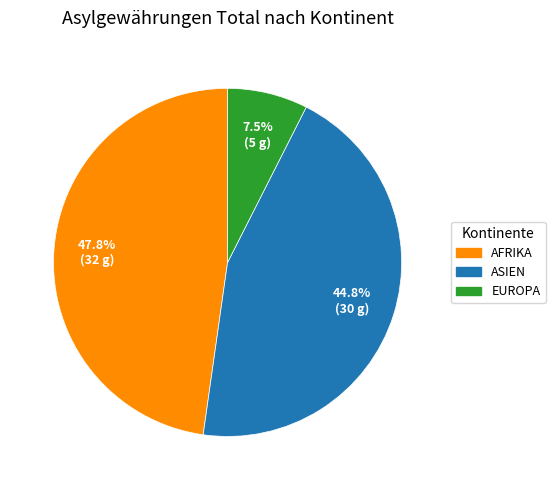

Is there a majority slice in this chart?

No